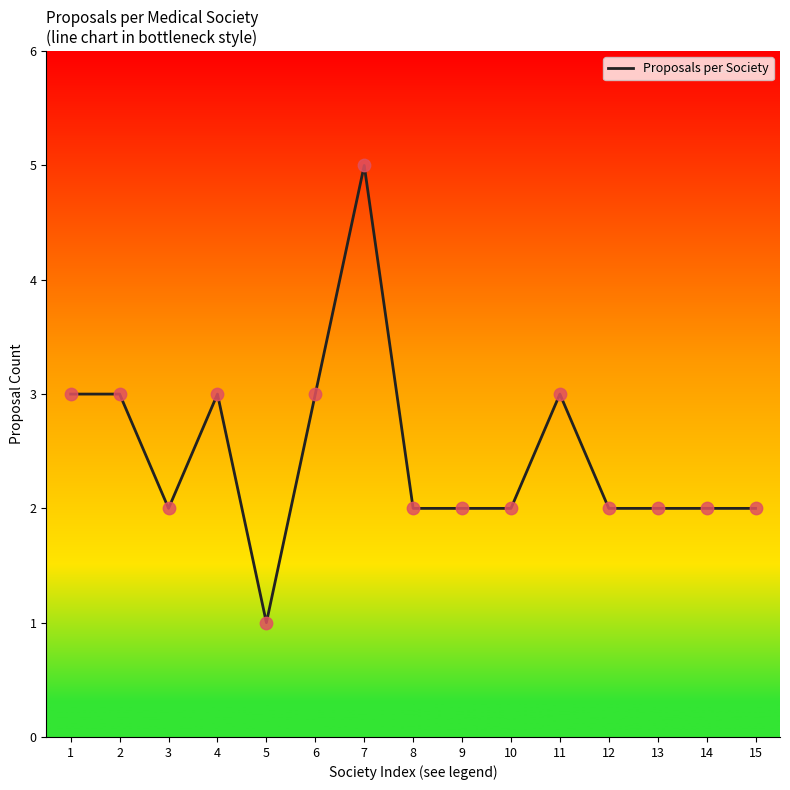

What is the ratio of the value at 11 to the value at 13?

1.5